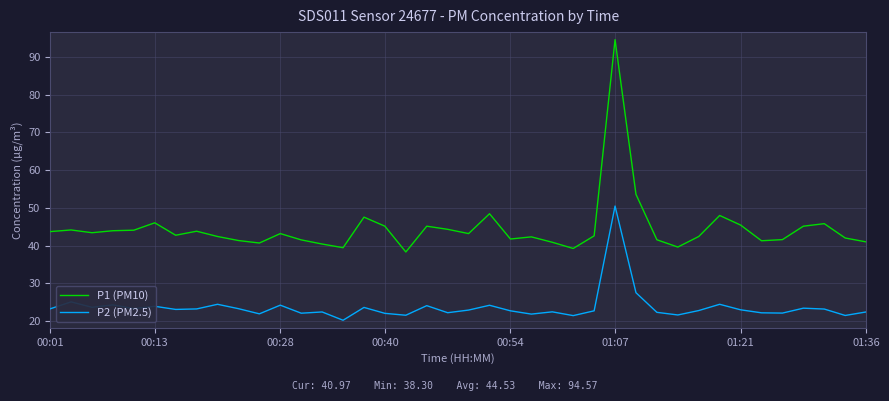

True or false: P2 (PM2.5) and P1 (PM10) intersect in this chart.

False